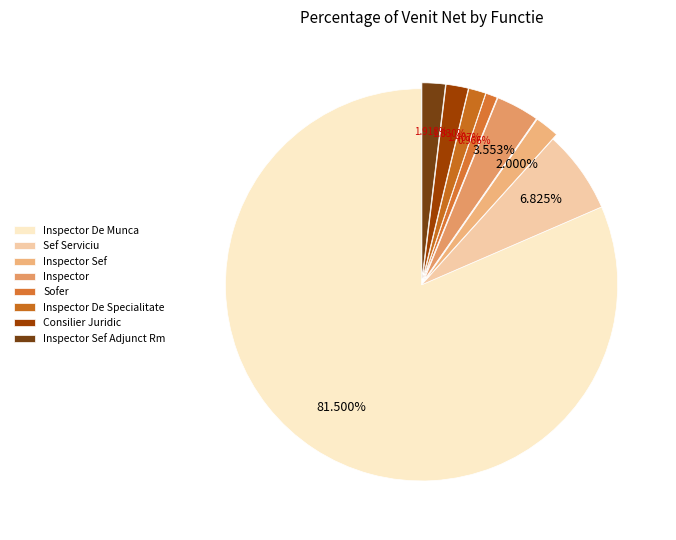

Which has a higher value, Inspector De Munca or Consilier Juridic?

Inspector De Munca